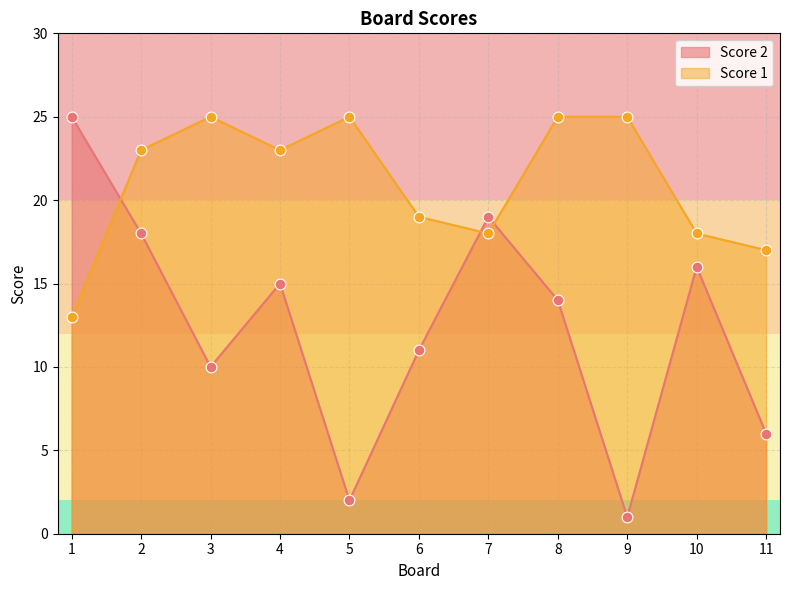

Which series contains the highest Y value?

Score 2